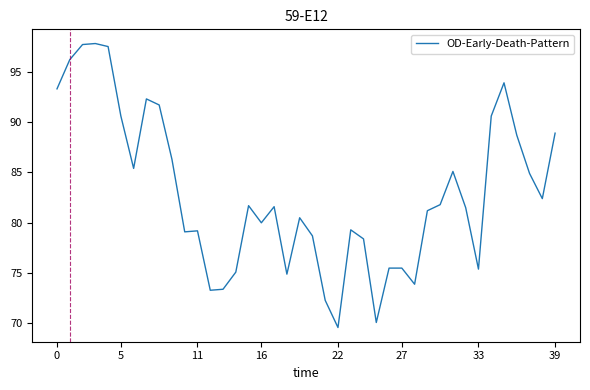

What is the difference between the maximum and minimum values?

28.2